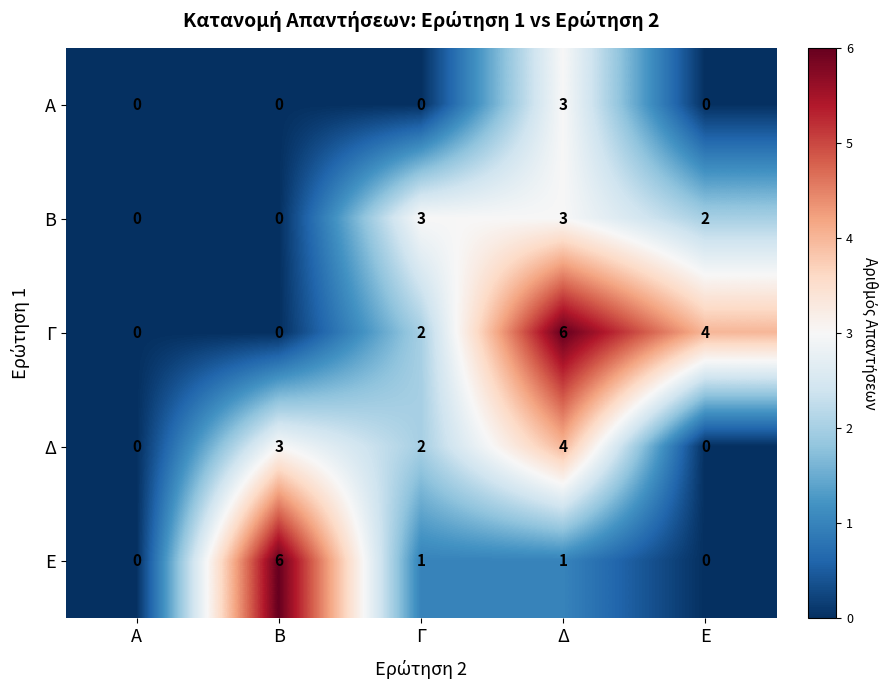

What is the maximum value shown in the chart?

6